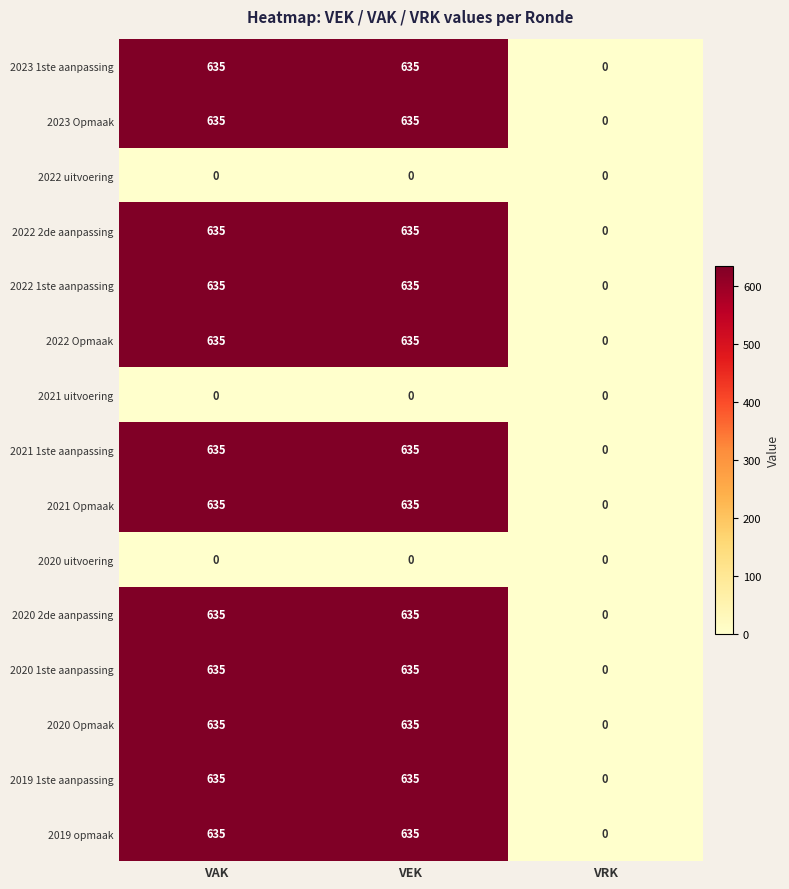

What is the spread (max minus min) of values at VEK?

635